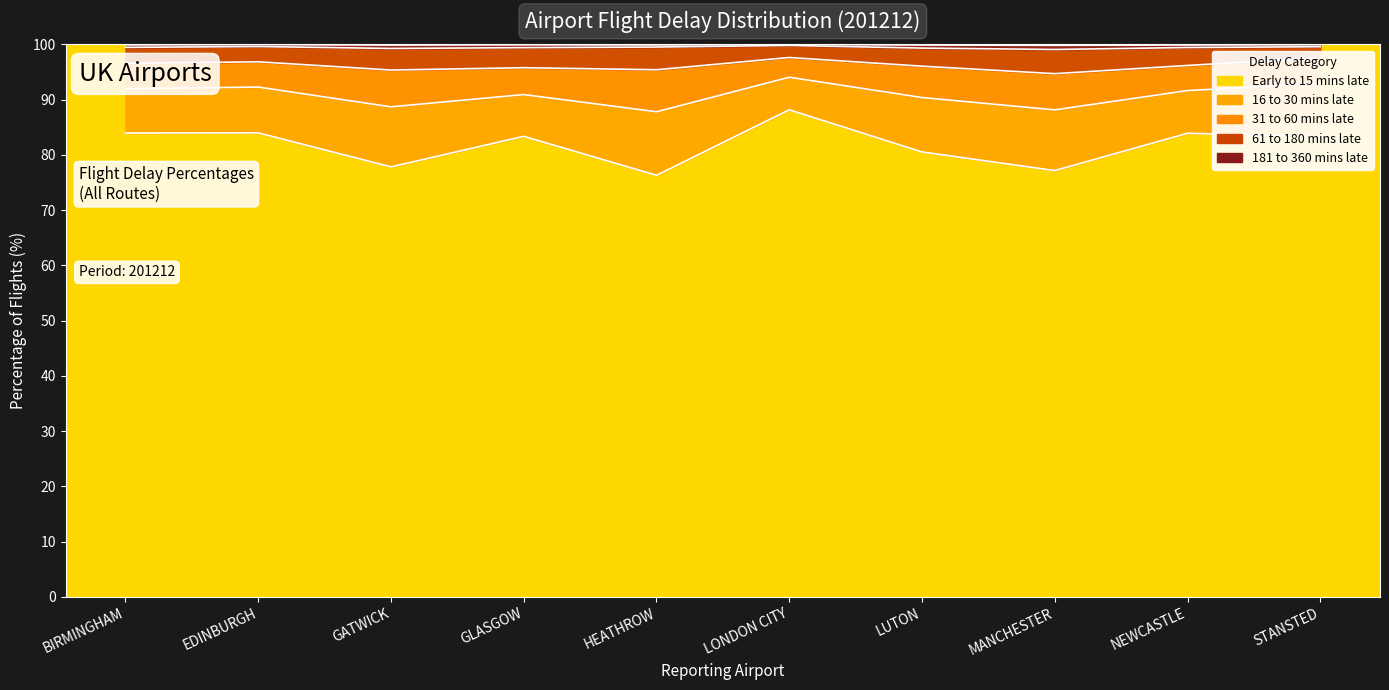

True or false: flts_181_to_360_mins_late_percent and early_to_15_mins_late_percent cross at least once.

False